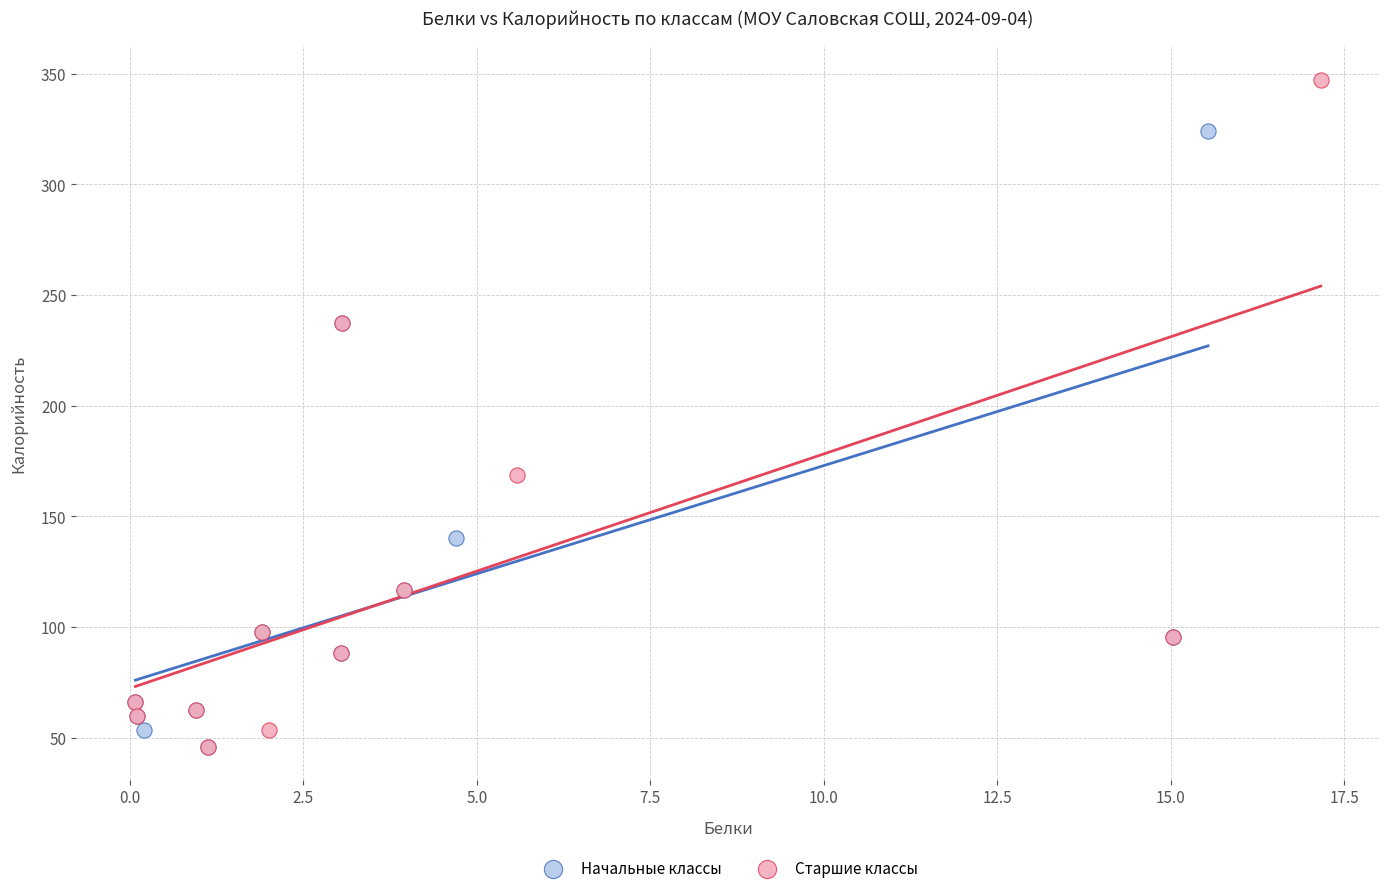

Which series contains the highest Y value?

Старшие классы